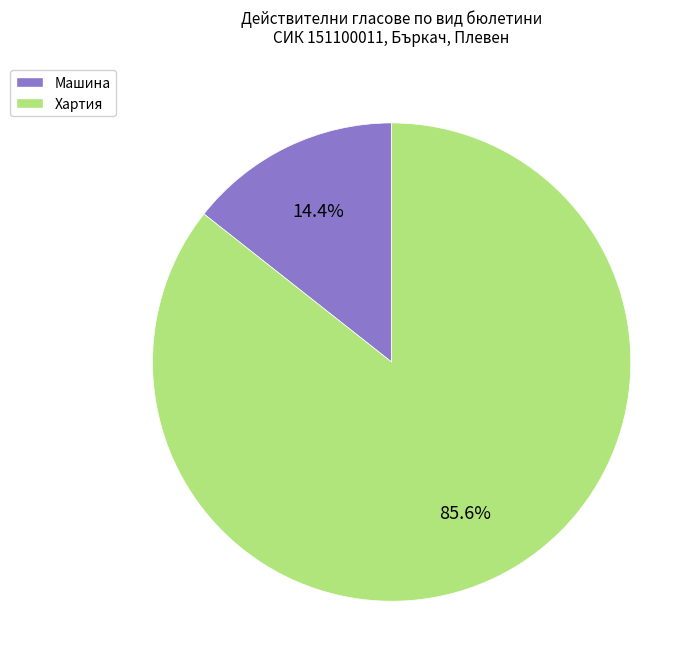

Count the number of slices in the pie.

2